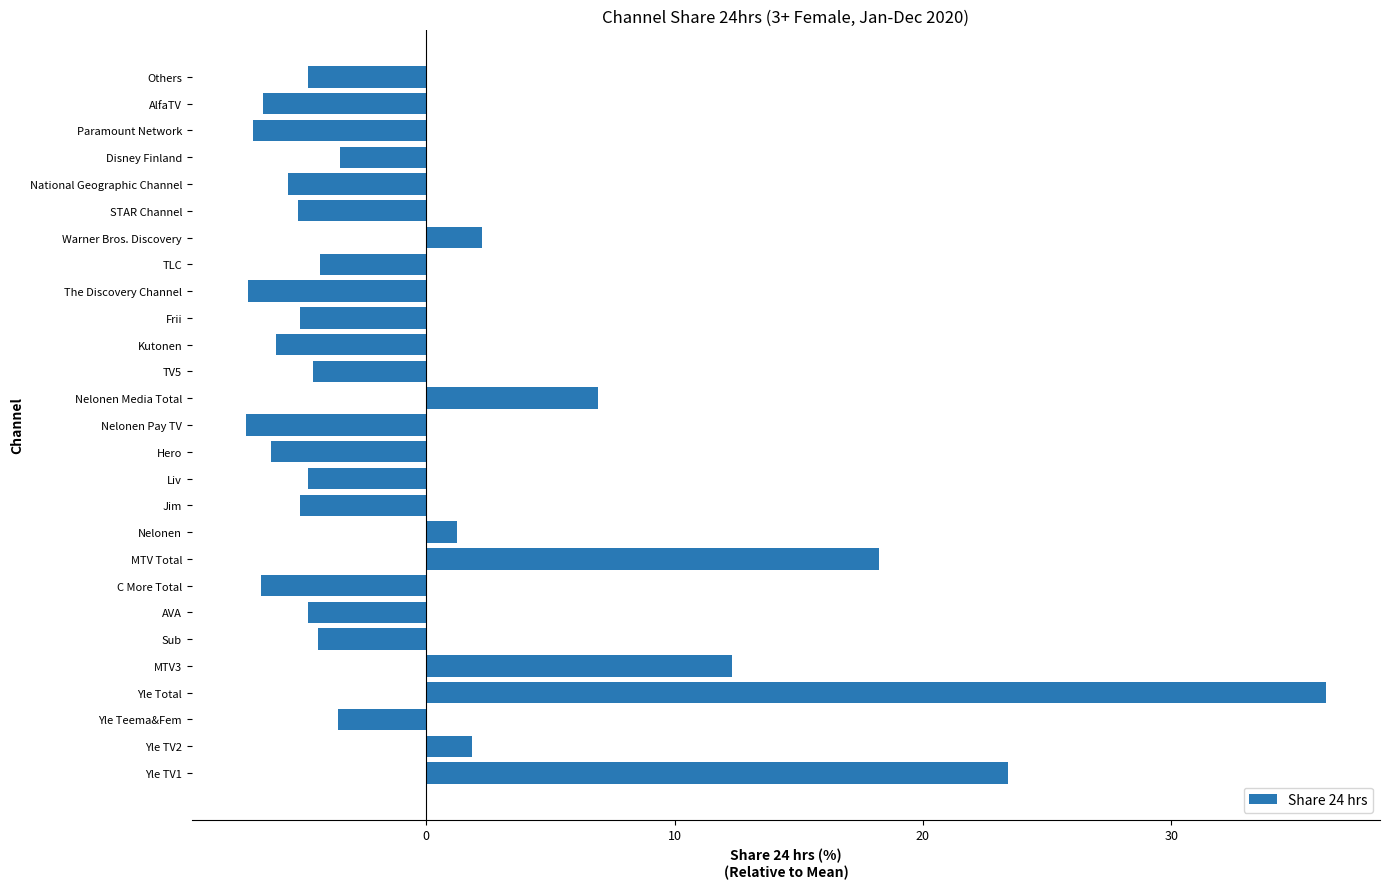

At which label is the value closest to 14?

MTV3